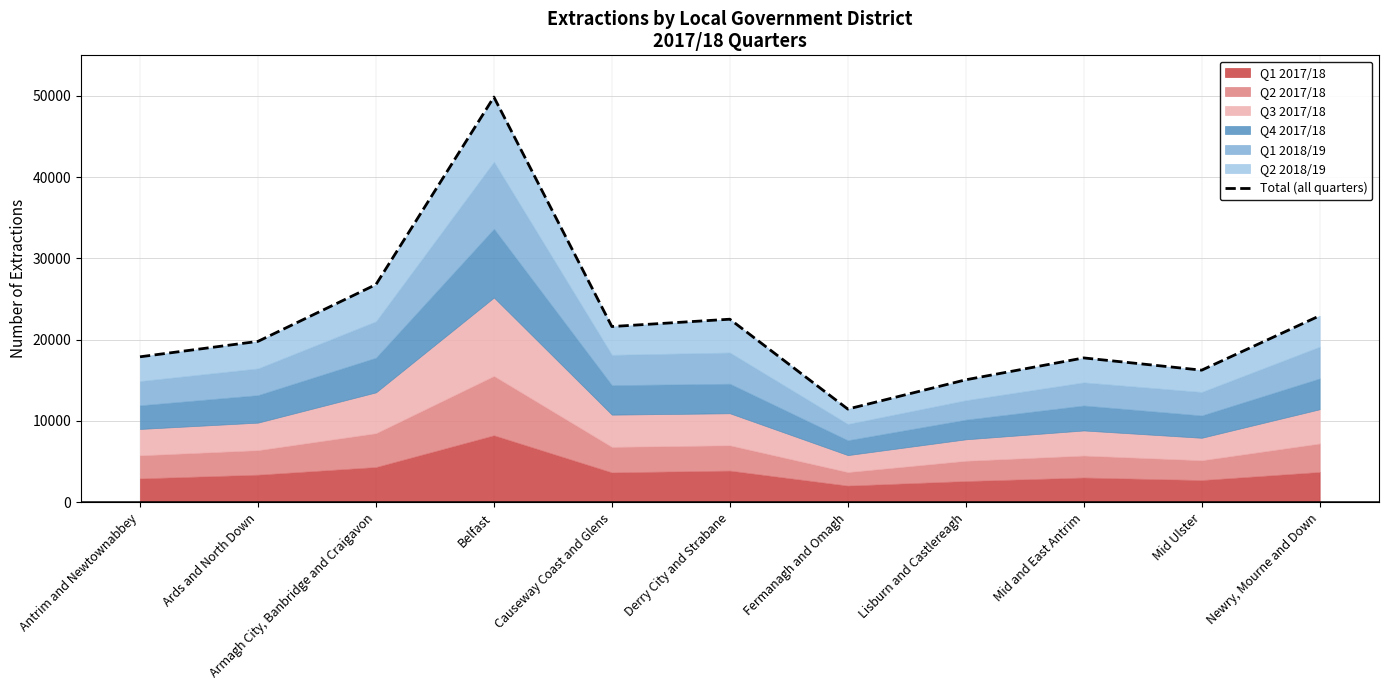

Which has a higher value, Newry, Mourne and Down or Causeway Coast and Glens?

Newry, Mourne and Down